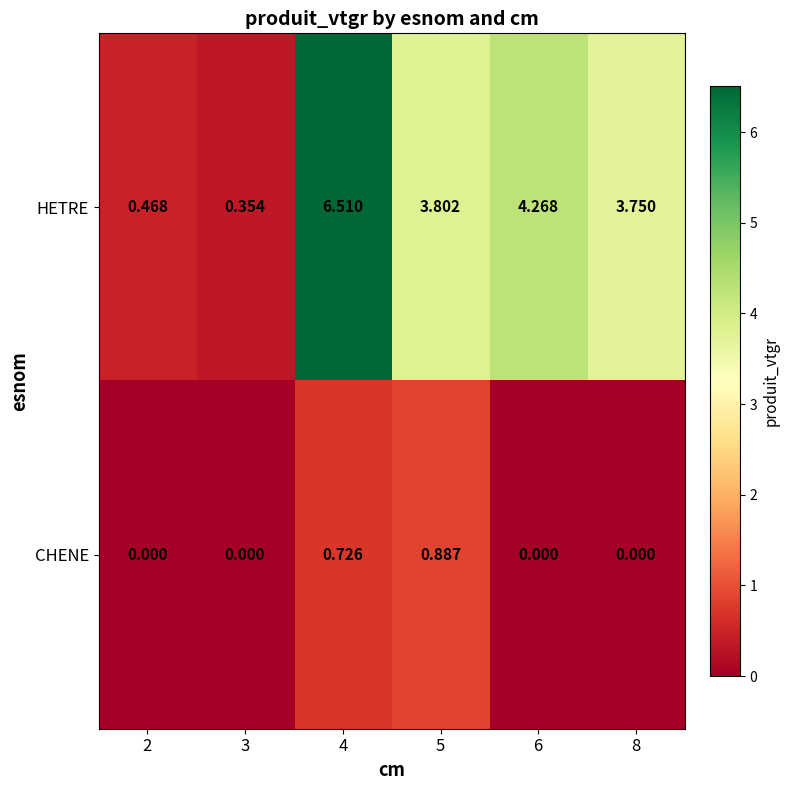

Which series changed the most between 3 and 8?

HETRE